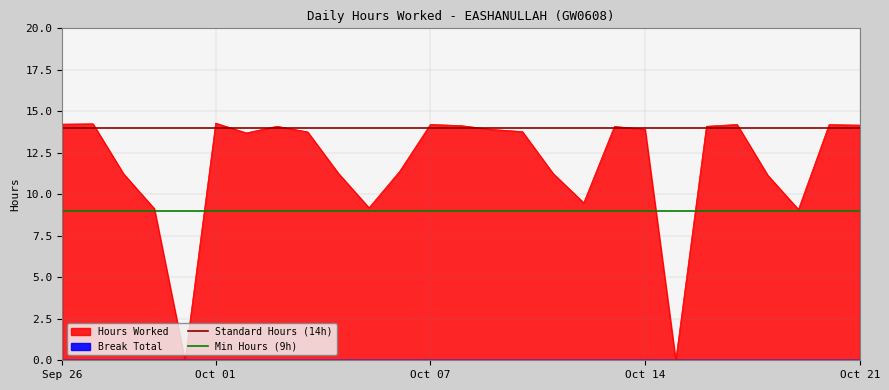

True or false: Standard Hours (14h) and Min Hours (9h) cross at least once.

False